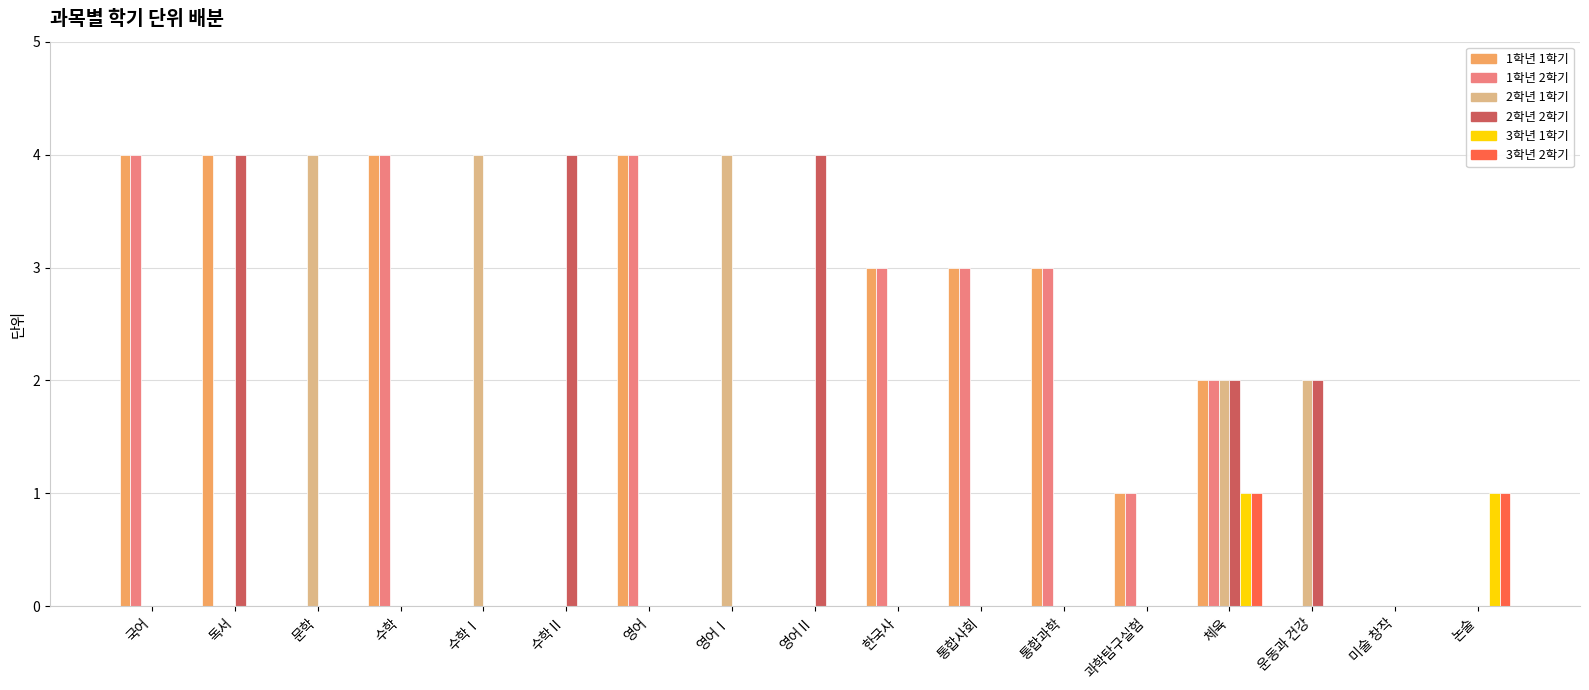

Count the number of data series in this chart.

6